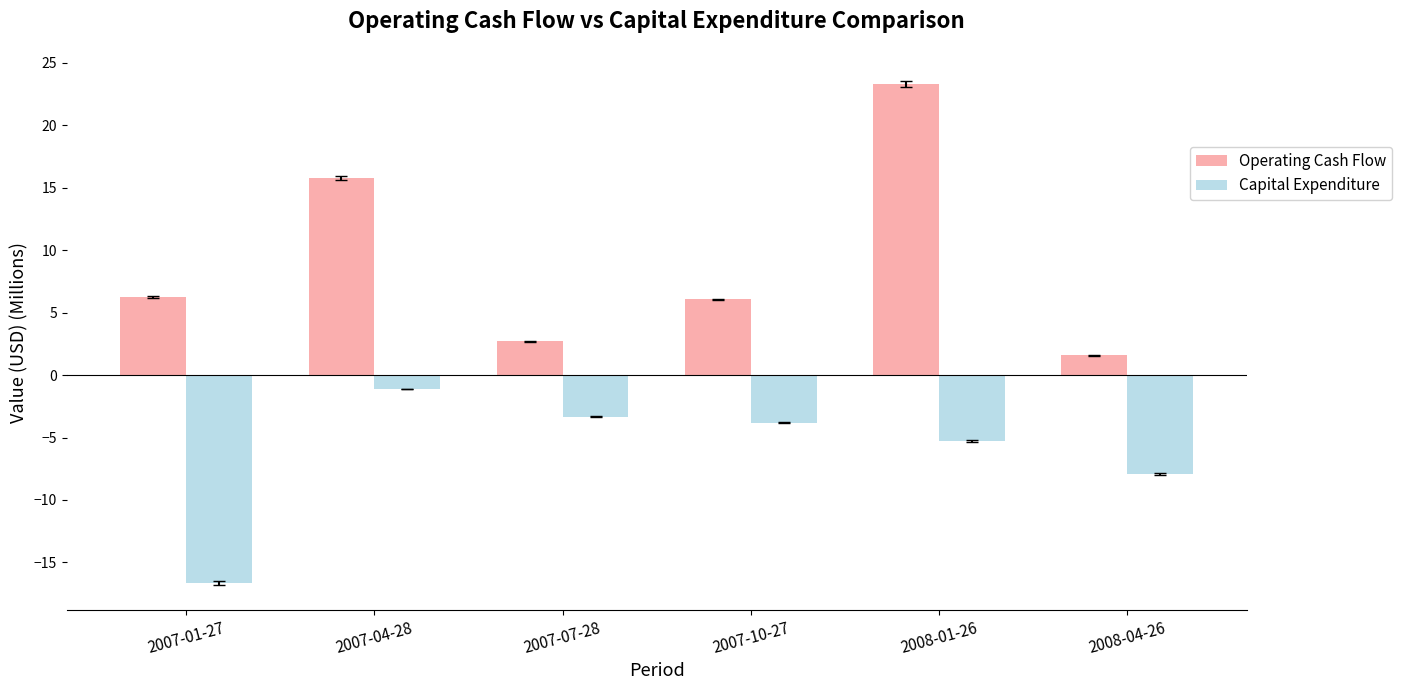

What is the difference between the second highest and minimum values in the Capital Expenditure series?

13.3